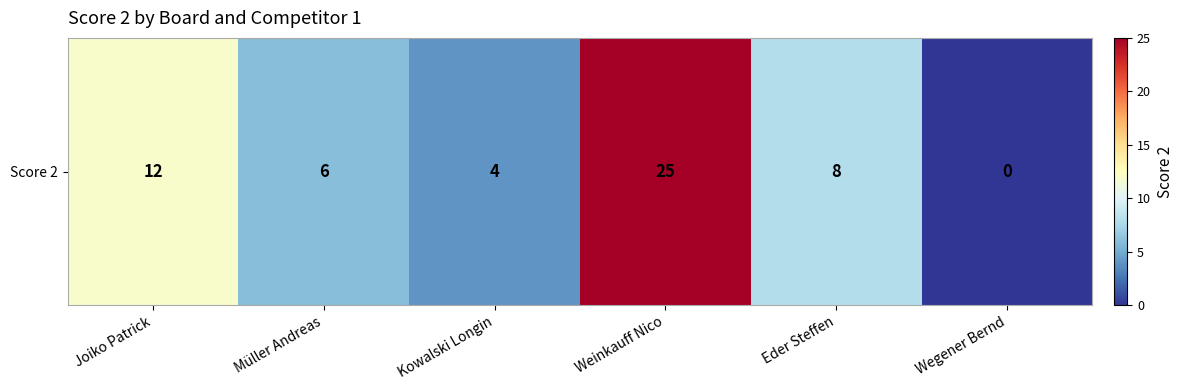

Which label corresponds to the largest value in the chart?

Weinkauff Nico